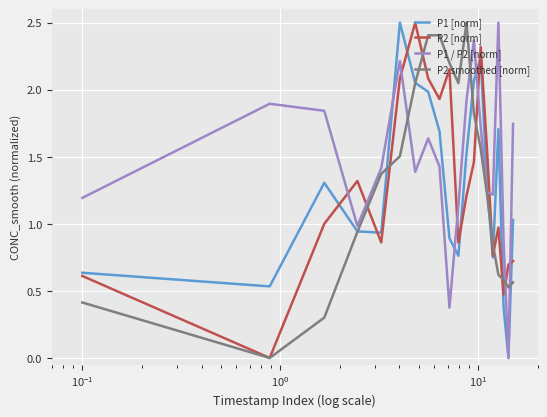

In P1 [norm], how many points are lower than both neighbors (excluding endpoints)?

5